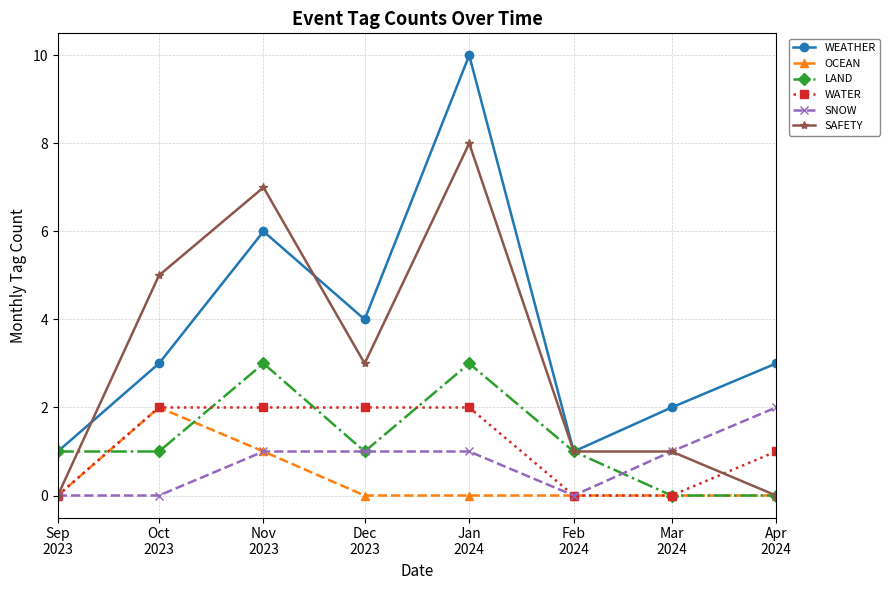

How many categories are shown in the chart?

8